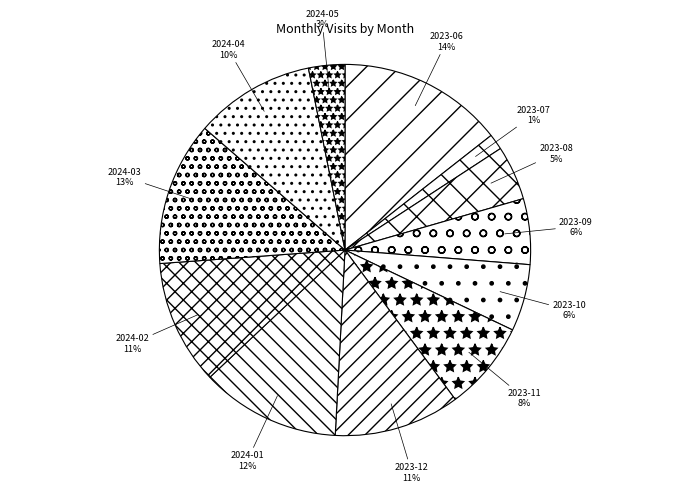

Does 2023-07 account for over 50% of the chart?

No